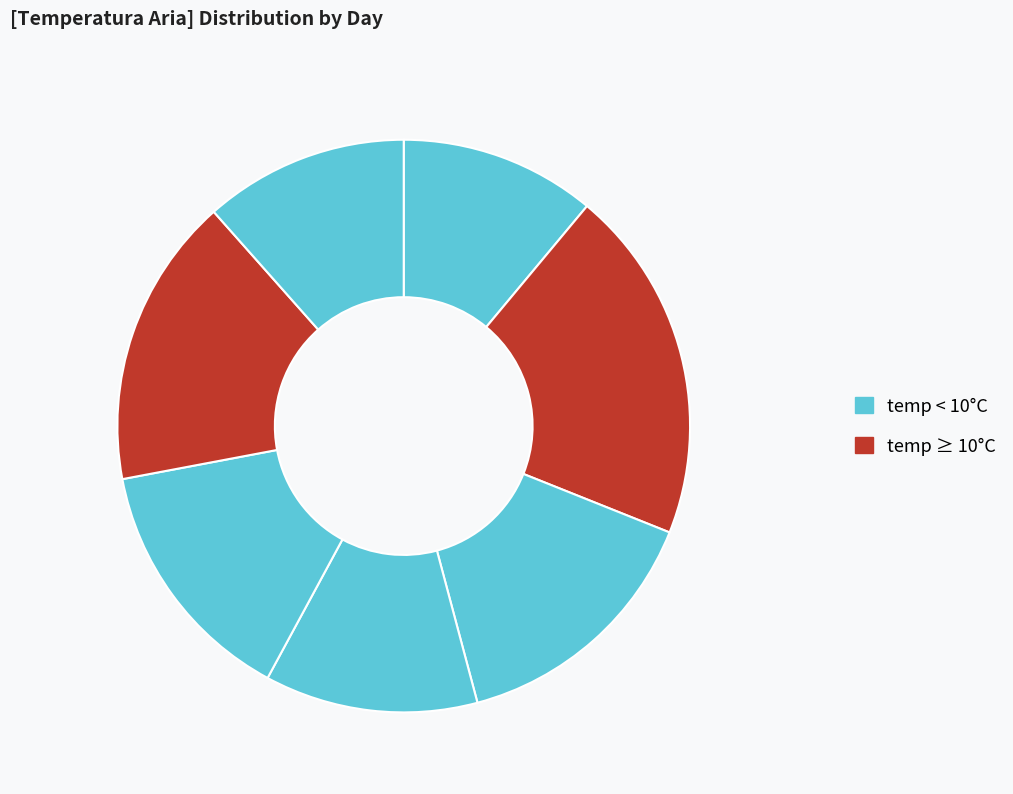

How many segments does this pie chart have?

7